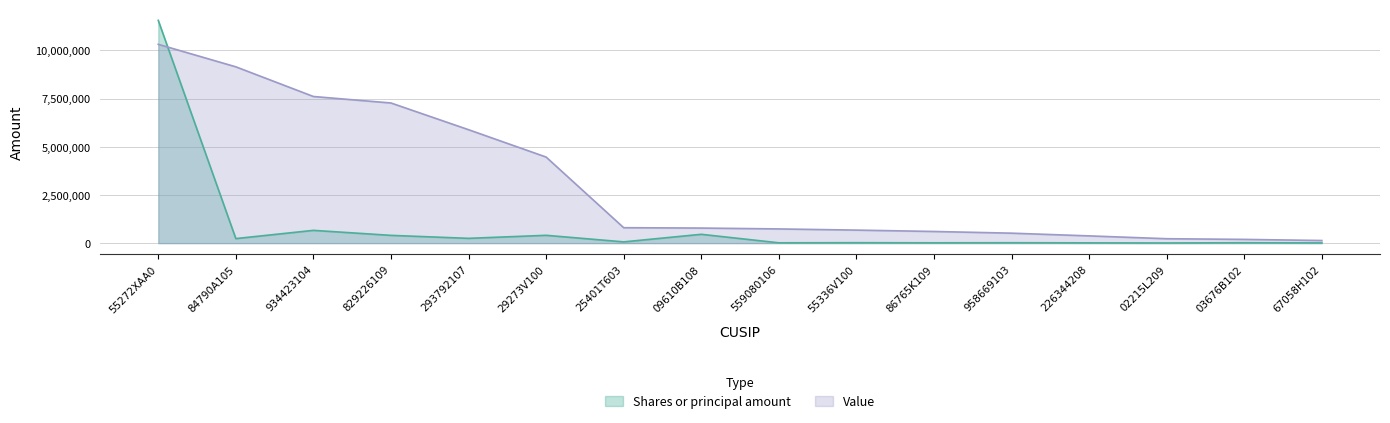

At which category does Shares or principal amount reach its first local peak?

934423104